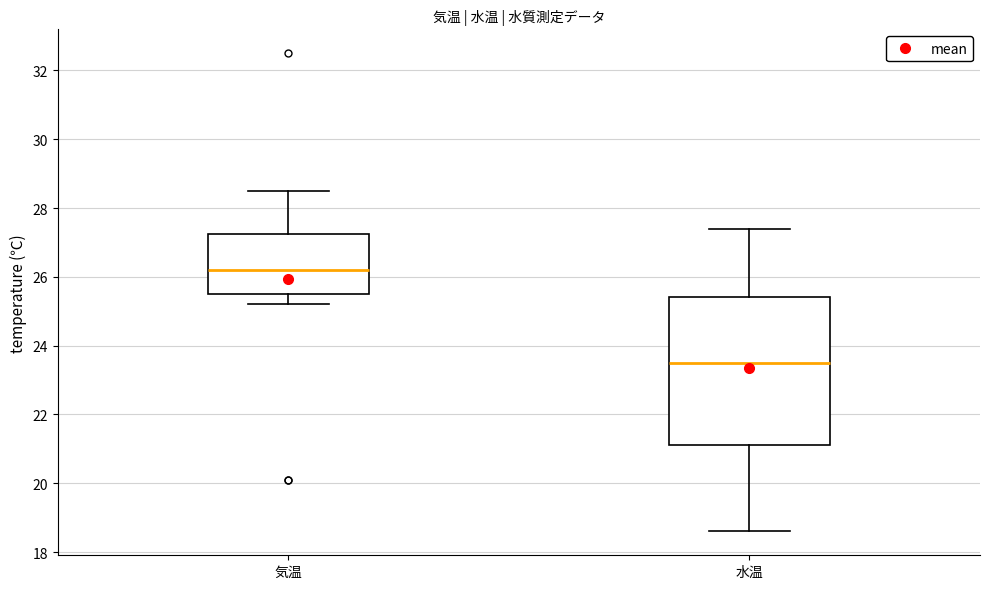

Where is the lower edge of the box for 気温 on the y-axis? The values are not printed on the chart, so give them approximately, as read against the axis.

25.6